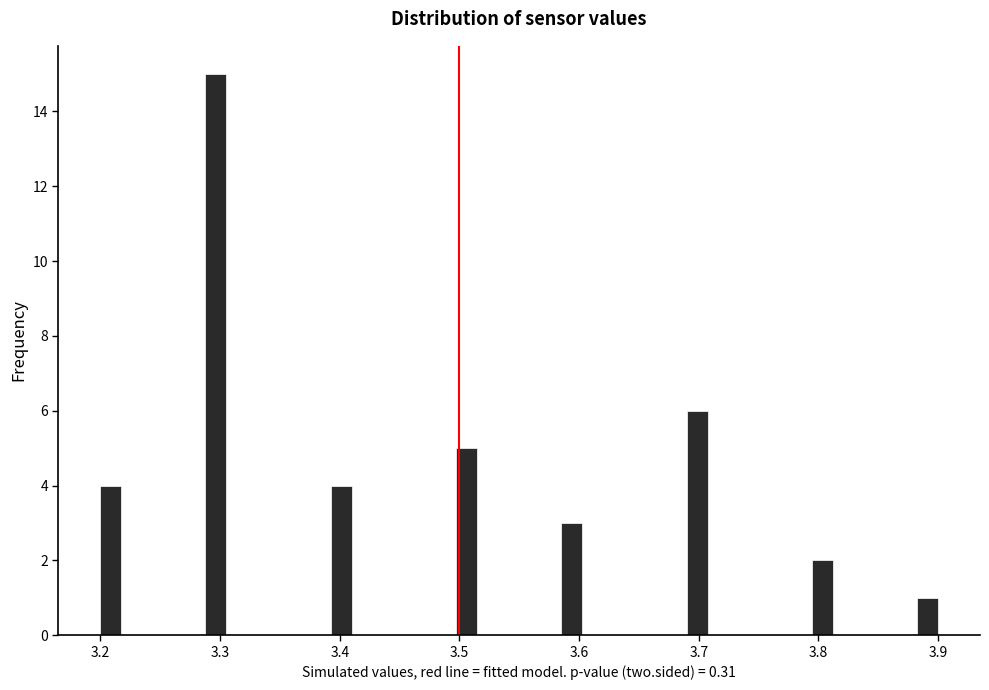

Around what value on the x-axis is the tallest bar? Give the approximate position of its centre, as read against the axis.

3.30